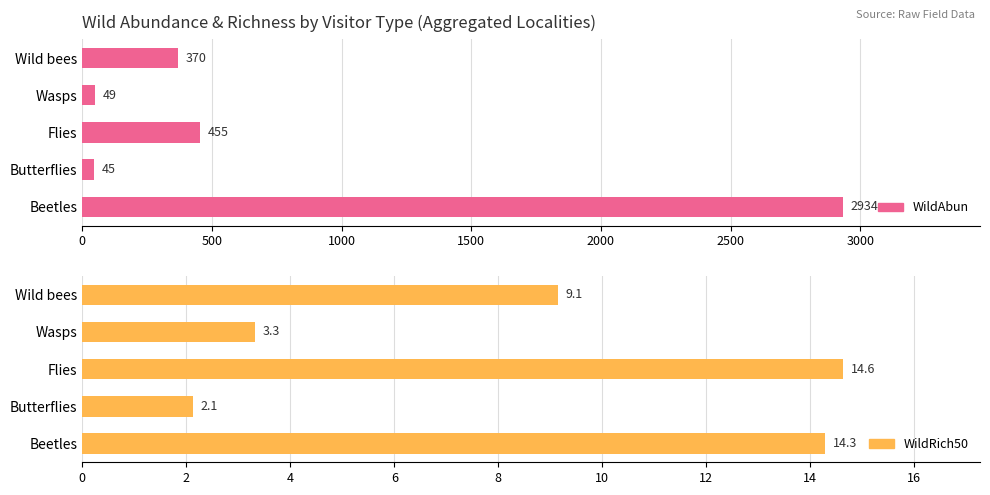

What is the minimum value for WildAbun?

45.0